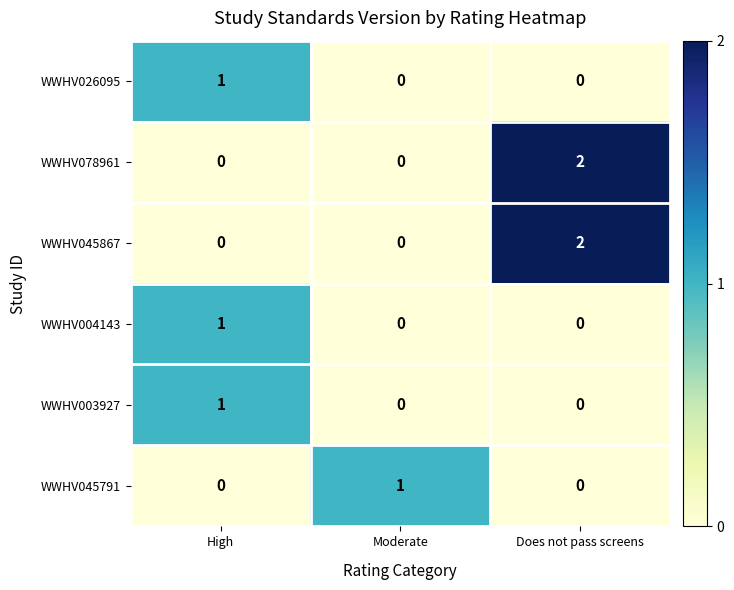

Which category has the highest value across all series?

Does not pass screens